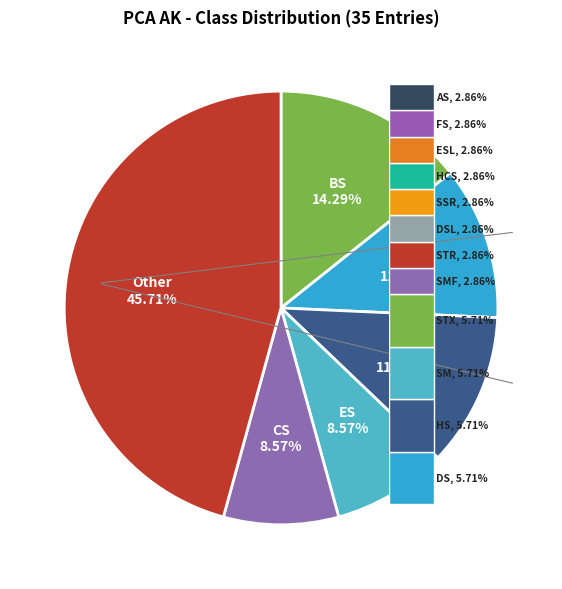

Is there a majority slice in this chart?

No